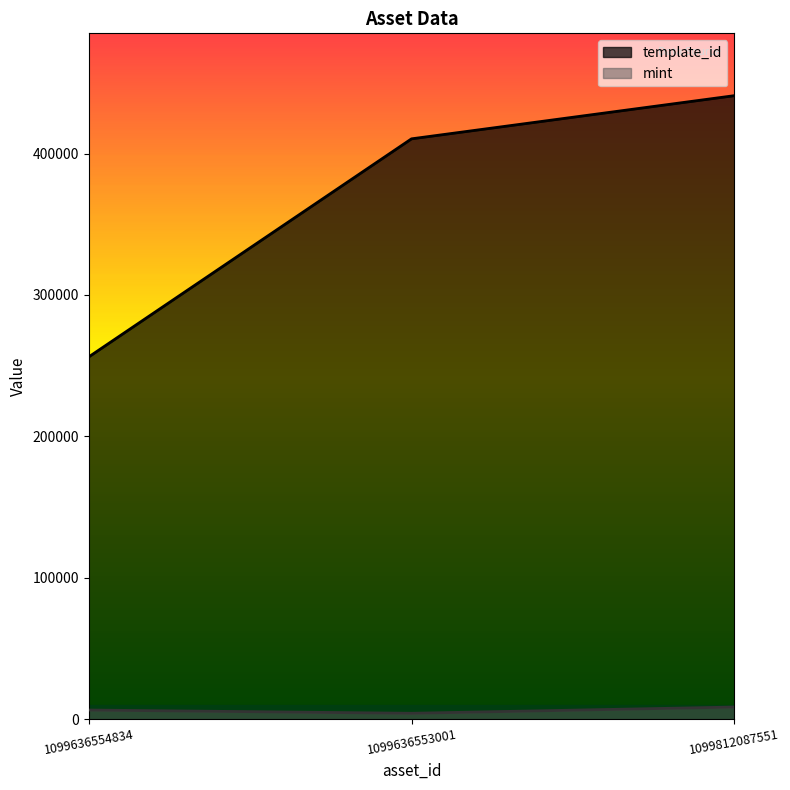

What is the label of the 1st point from the left?

1099636554834